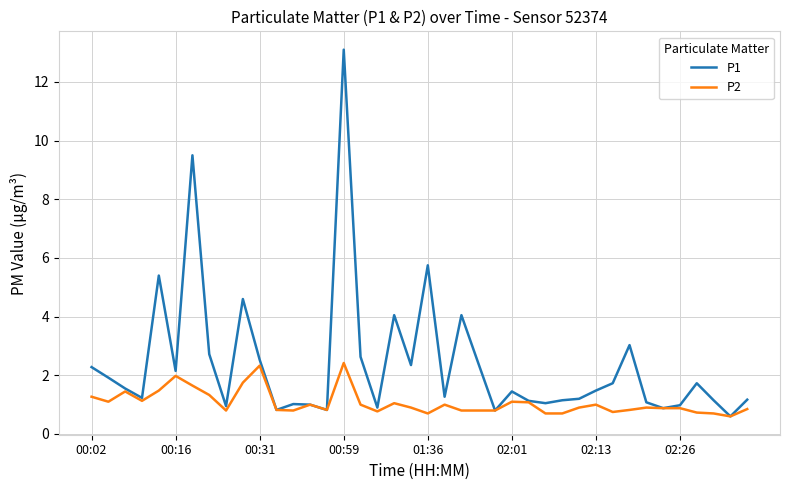

True or false: P2 has more than 0 points higher than both neighbors.

True